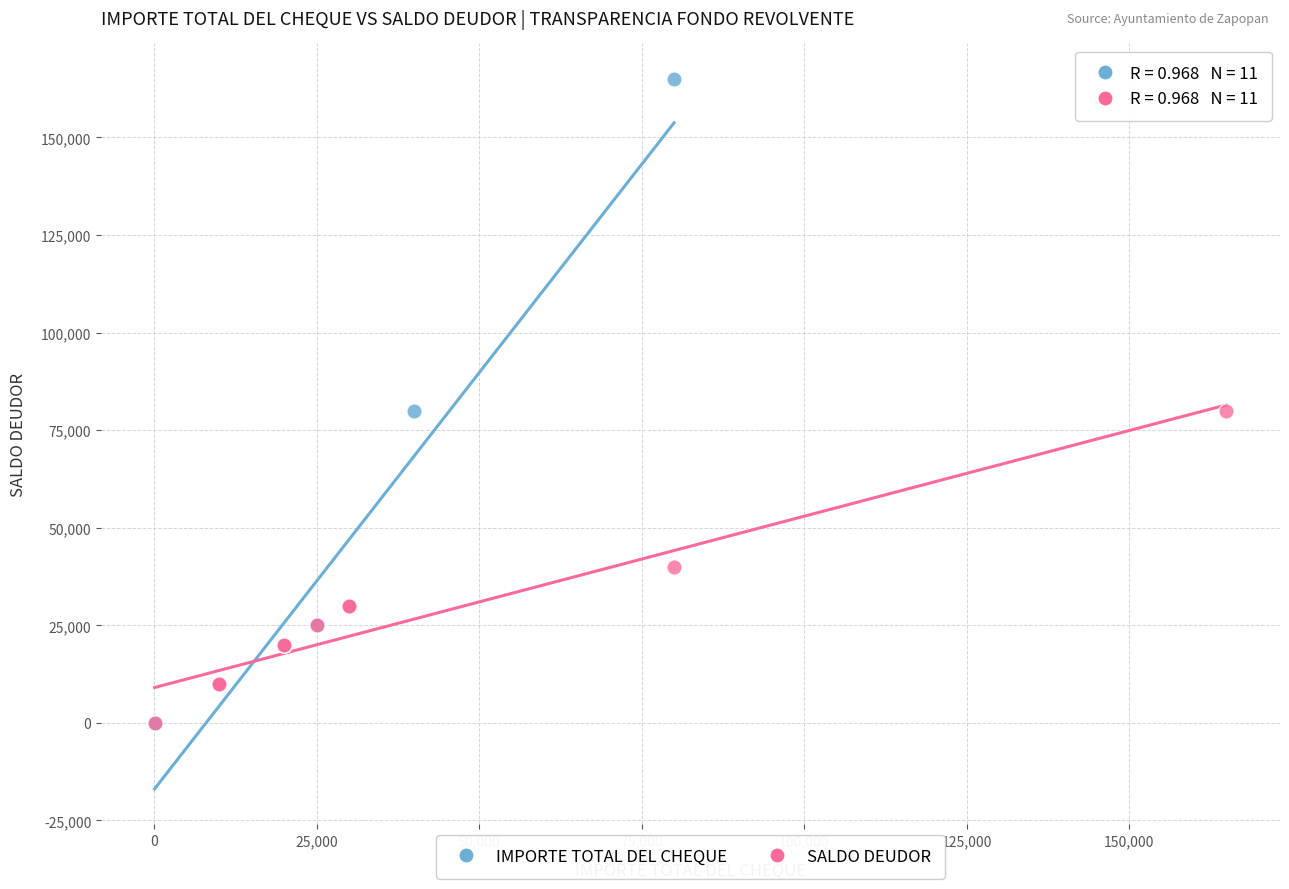

Which series has the largest Y range (max minus min)?

IMPORTE TOTAL DEL CHEQUE